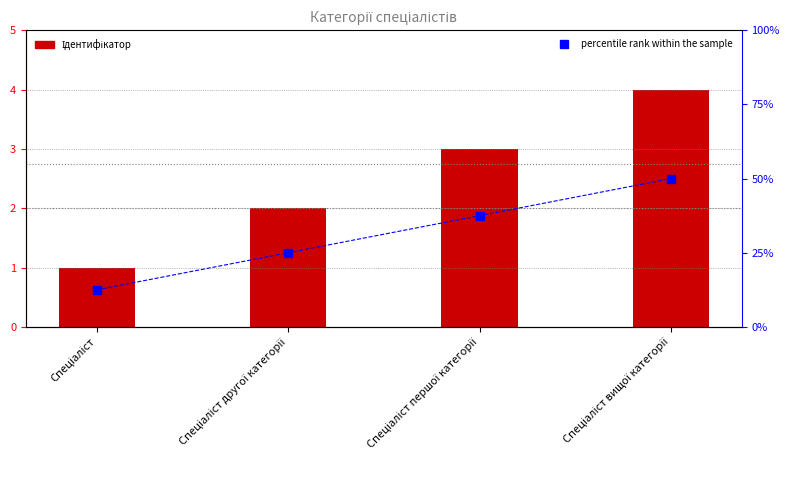

How many Ідентифікатор values are between 2 and 4?

3